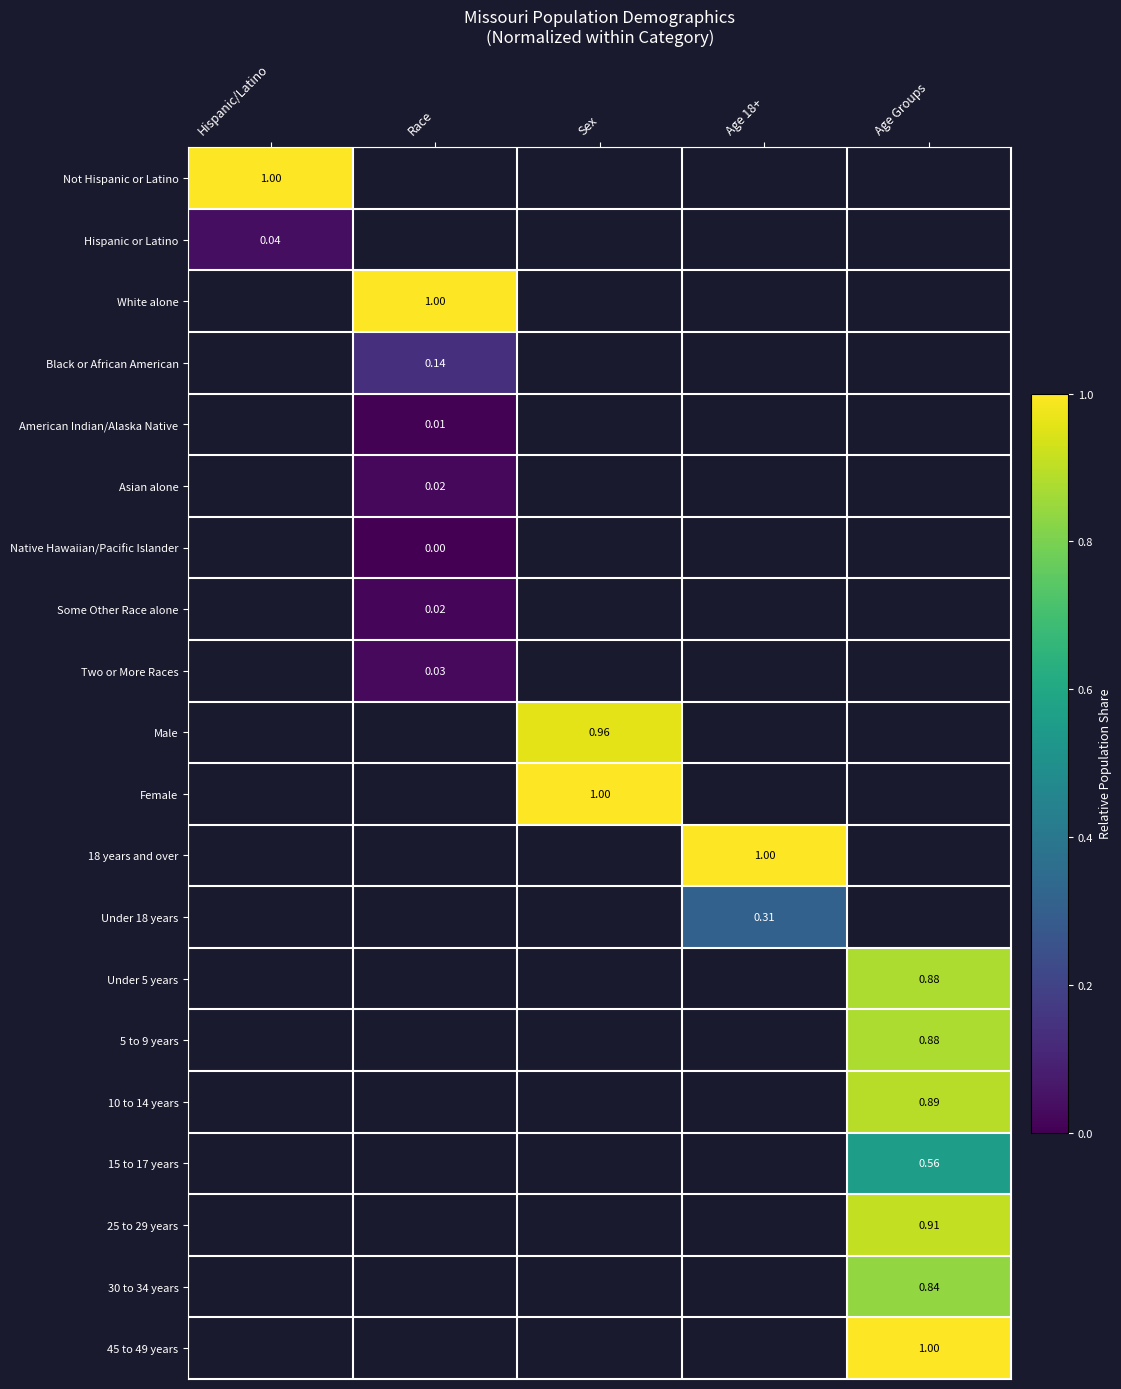

Between Age 18+ and Sex, which is larger?

Sex